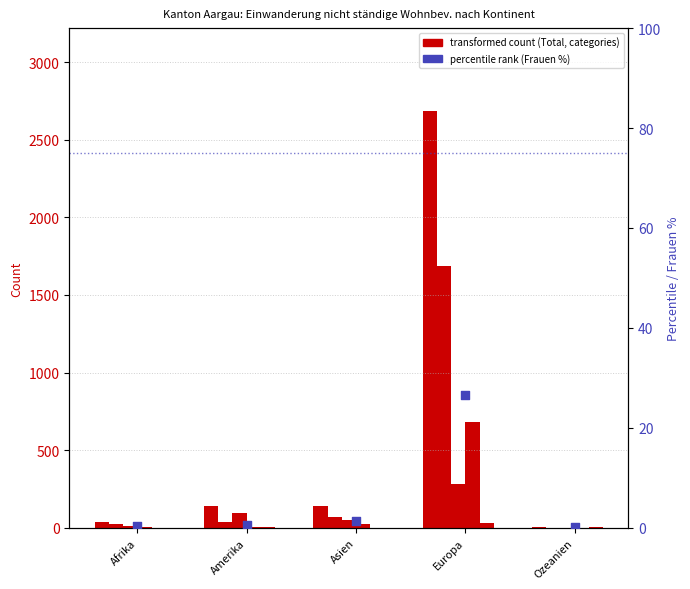

Which series has the largest total across all categories?

Total